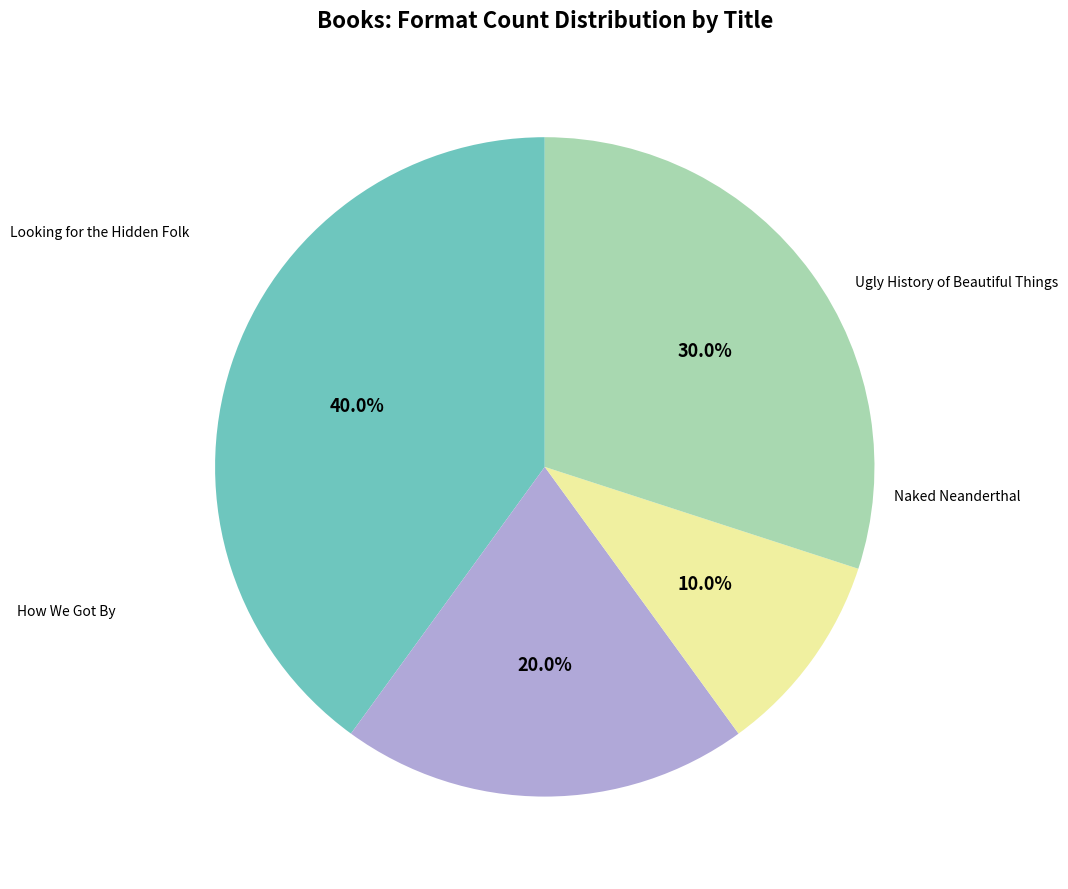

Is there a majority slice in this chart?

No